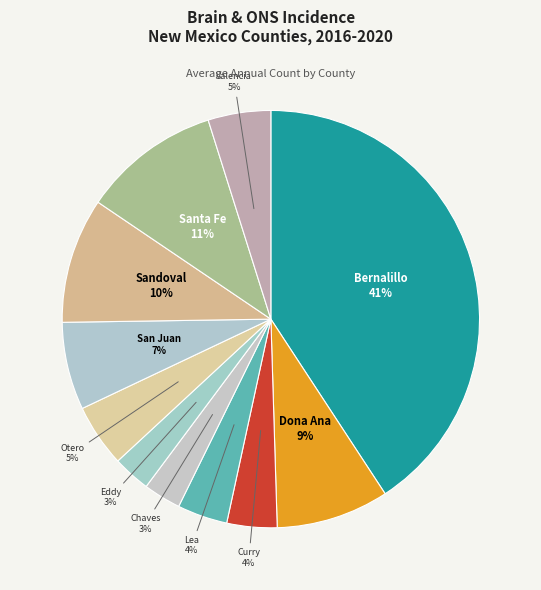

How many segments does this pie chart have?

11